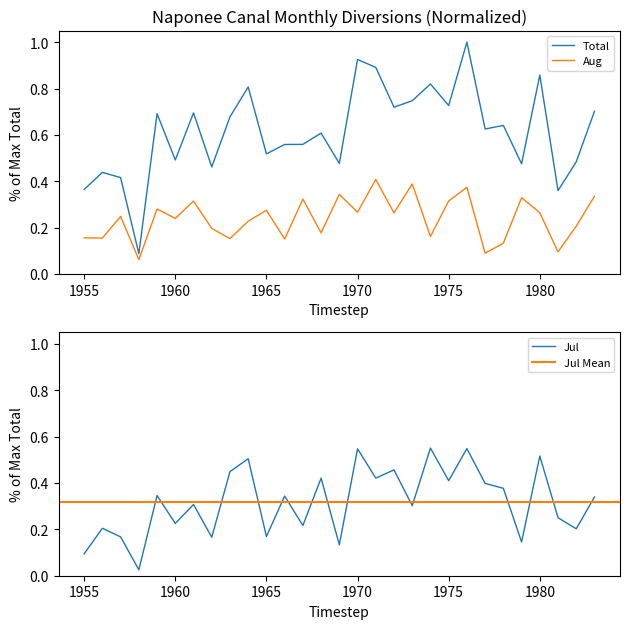

List the labels in order of Jul value, largest first.

1974, 1976, 1970, 1980, 1964, 1972, 1963, 1971, 1968, 1975, 1977, 1978, 1959, 1966, 1983, 1961, 1973, 1981, 1960, 1967, 1956, 1982, 1965, 1957, 1962, 1979, 1969, 1955, 1958